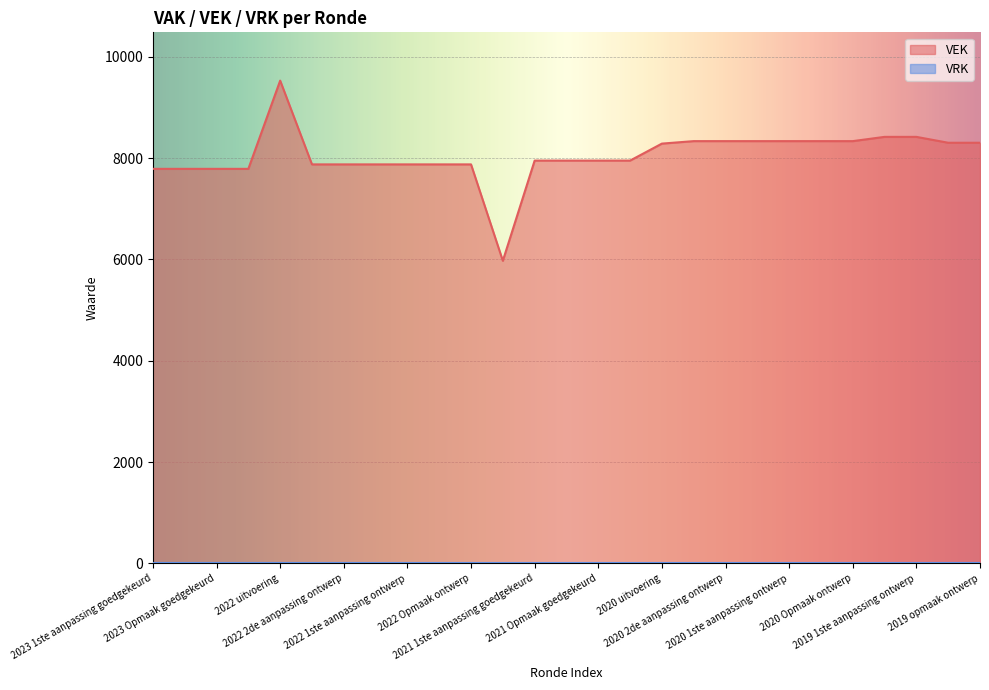

What is the ratio of the value at 2023 Opmaak goedgekeurd to the value at 2022 1ste aanpassing ontwerp?

1.0